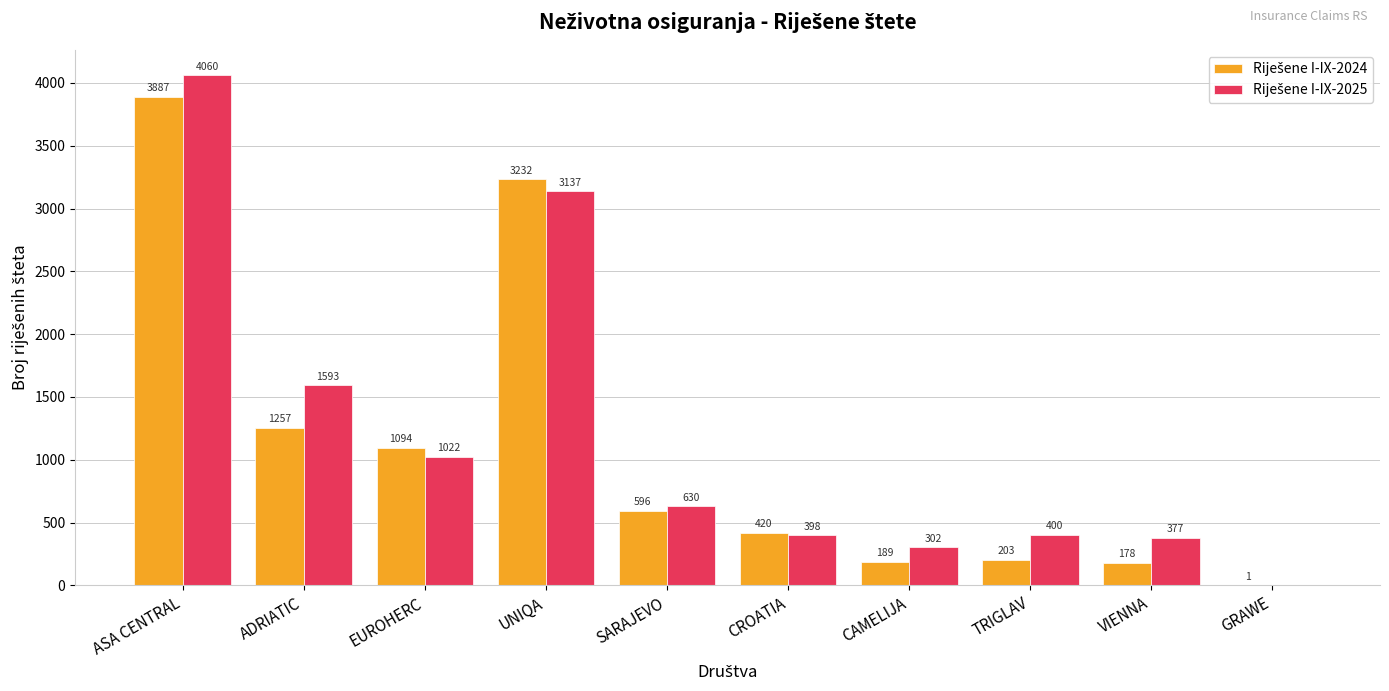

How many series are shown in this chart?

2